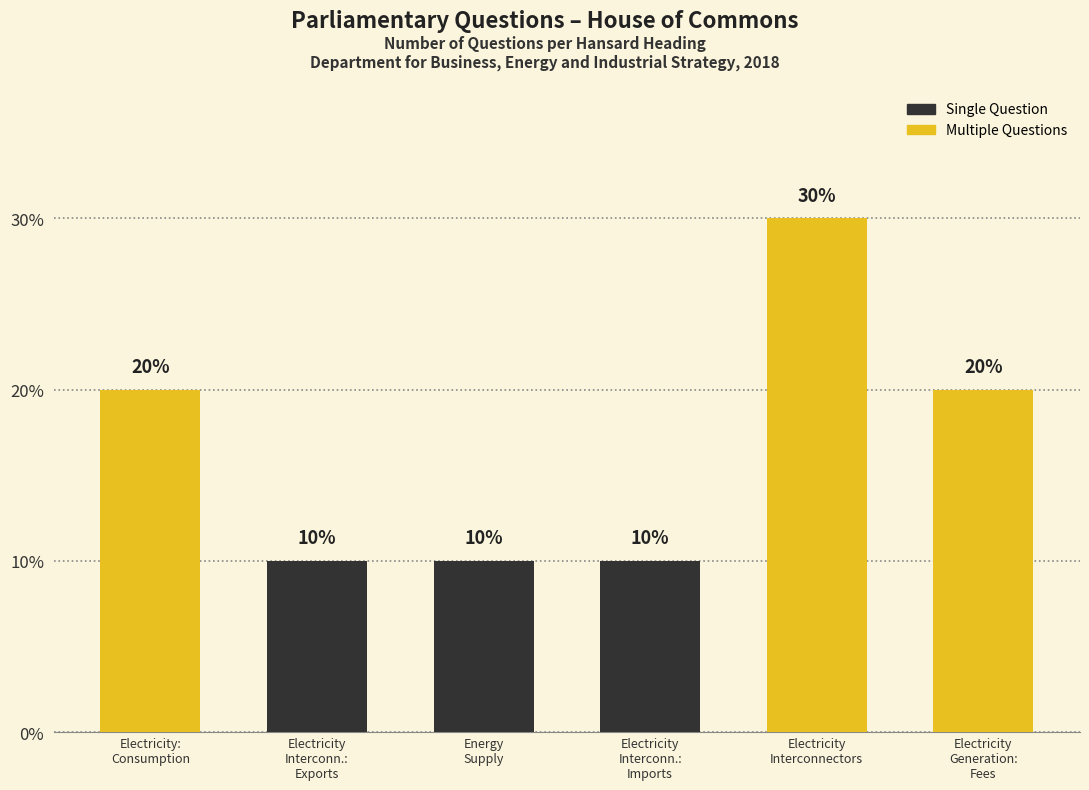

What is the sum of all values?

100